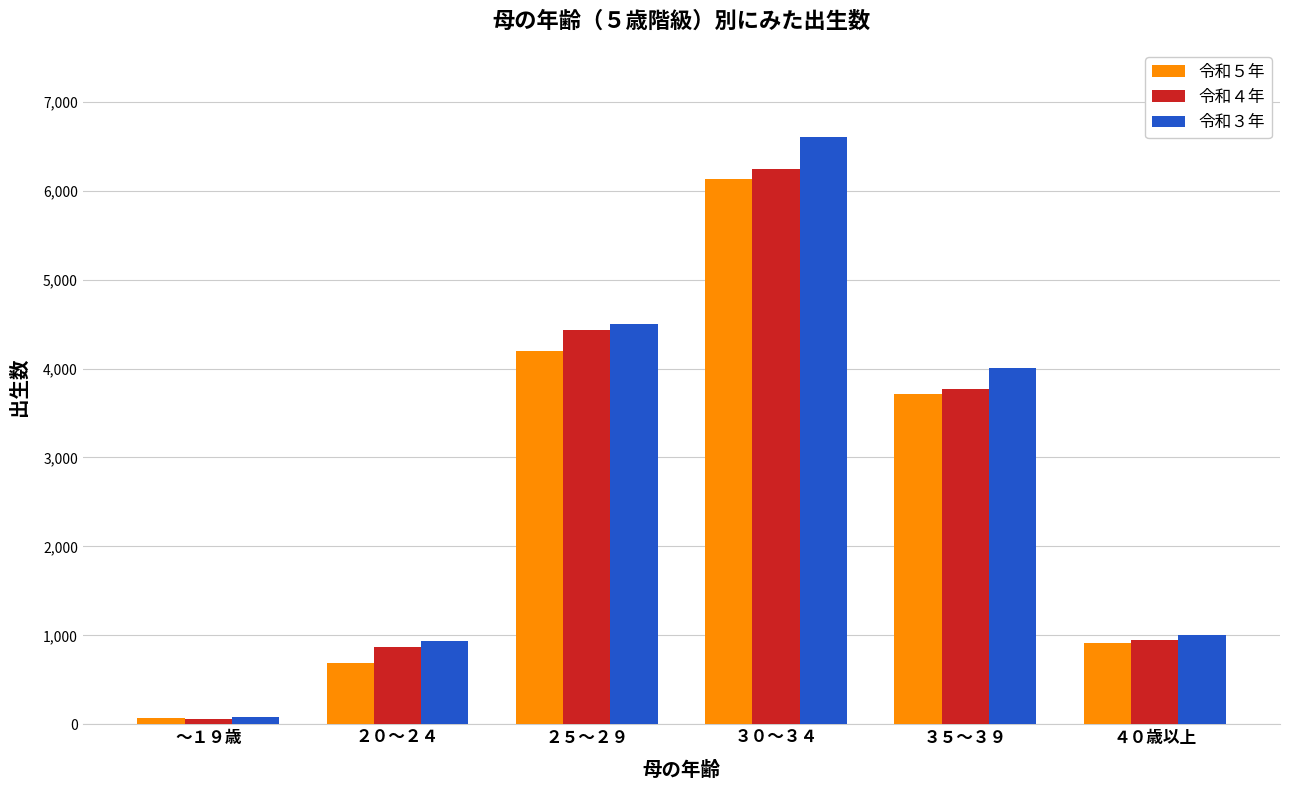

What is the smallest value displayed?

63